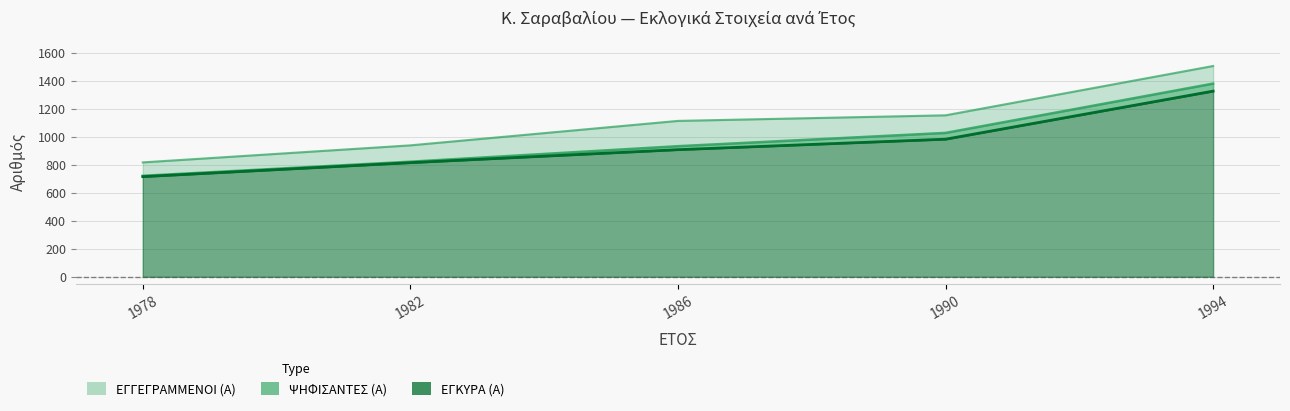

Reading left to right, what are all the values shown in this chart?

ΕΓΓΕΓΡΑΜΜΕΝΟΙ (Α): 819	941	1116	1156	1509
ΨΗΦΙΣΑΝΤΕΣ (Α): 723	824	935	1030	1383
ΕΓΚΥΡΑ (Α): 717	817	910	985	1329